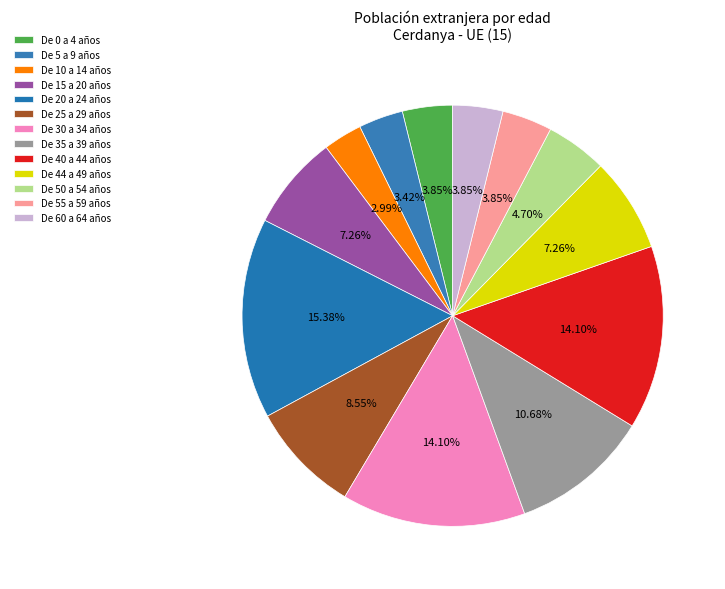

How many segments does this pie chart have?

13